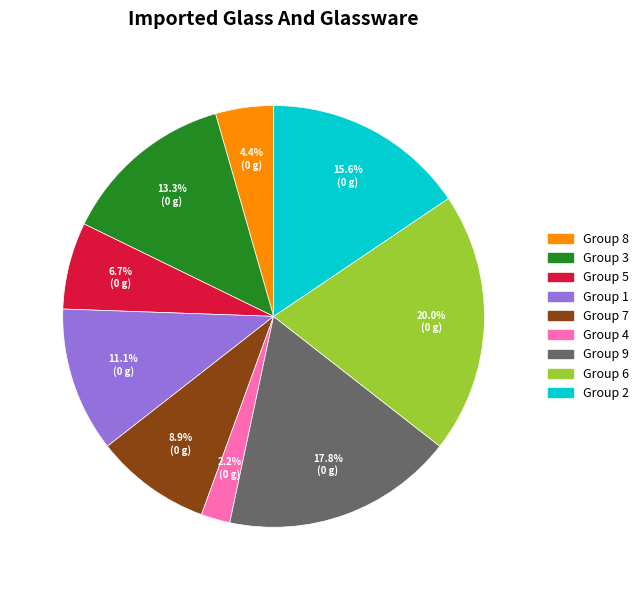

Is there any slice that represents more than half of the pie?

No